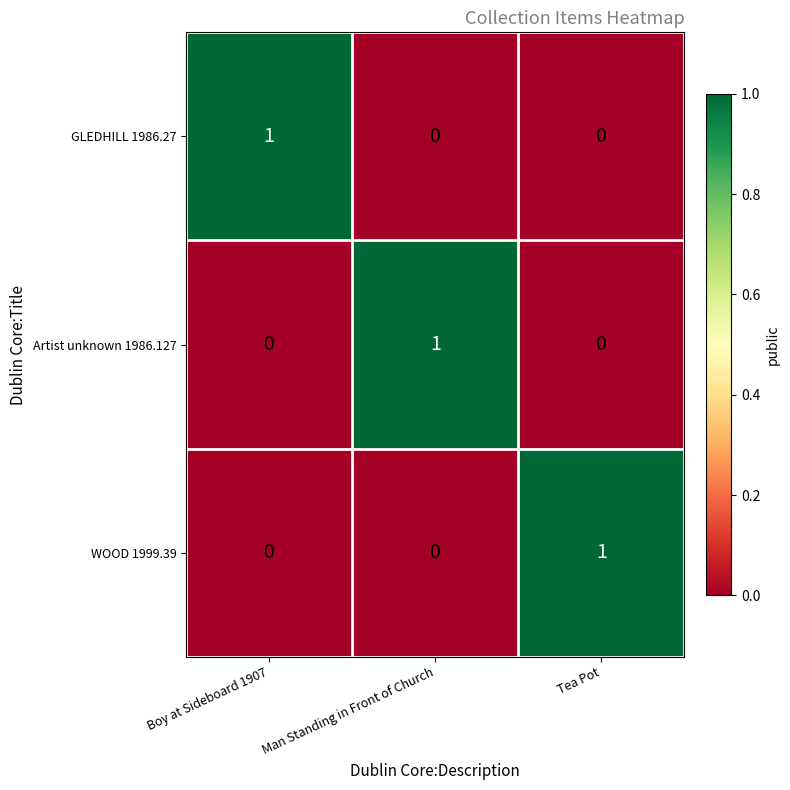

Reading right to left, extract all data points from this chart.

GLEDHILL 1986.27: 0	0	1
Artist unknown 1986.127: 0	1	0
WOOD 1999.39: 1	0	0